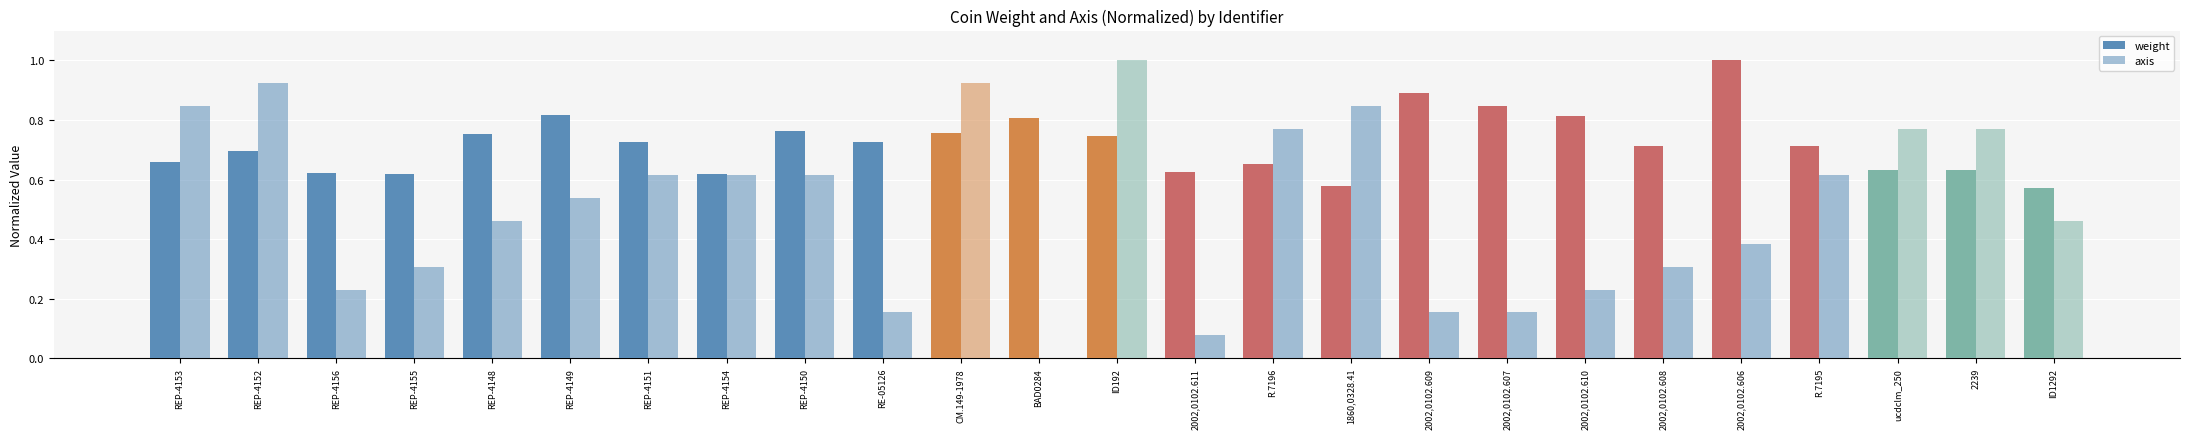

What is the label of the 1st bar from the right?

ID1292